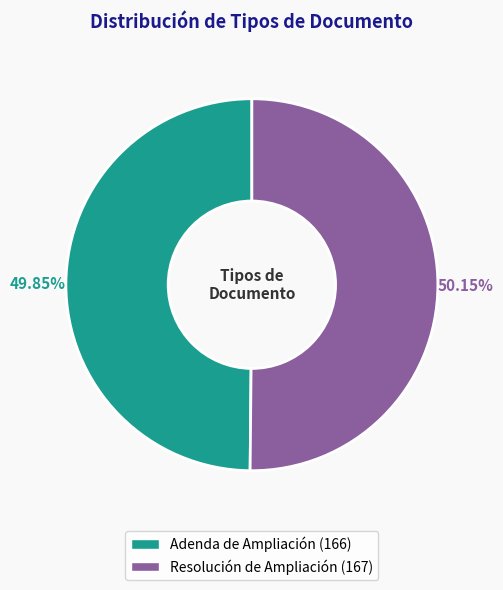

What is the ratio of the value at Resolución de Ampliación to the value at Adenda de Ampliación?

1.0